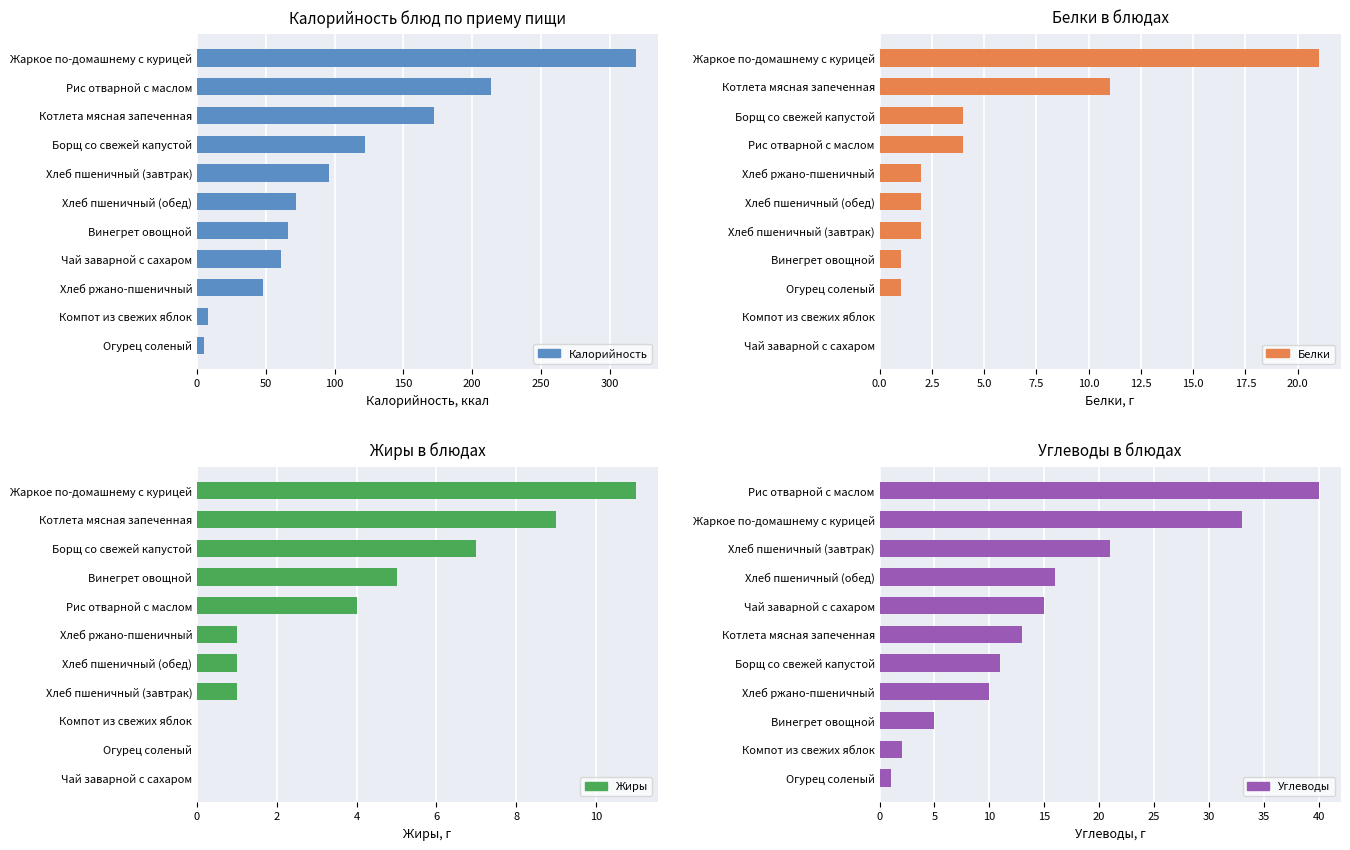

Which has a higher value, Хлеб пшеничный (завтрак) or Компот из свежих яблок?

Хлеб пшеничный (завтрак)